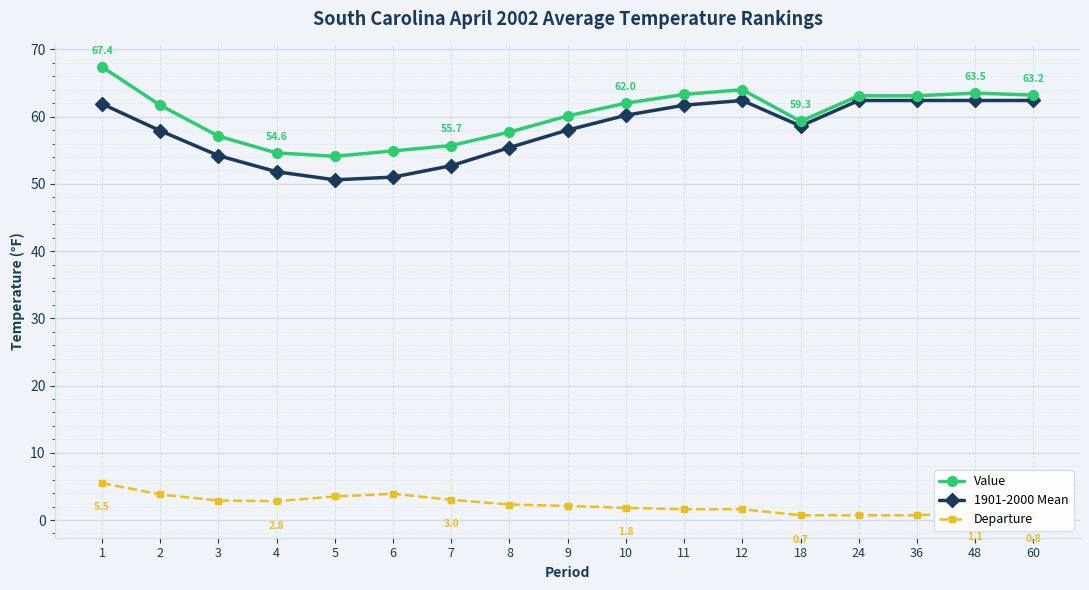

What is the difference between the maximum and minimum values in the Departure series?

4.8